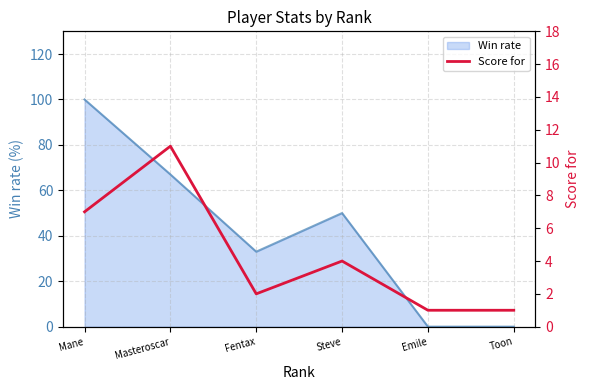

The Win rate series shows 48 at Fentax. True or false?

False